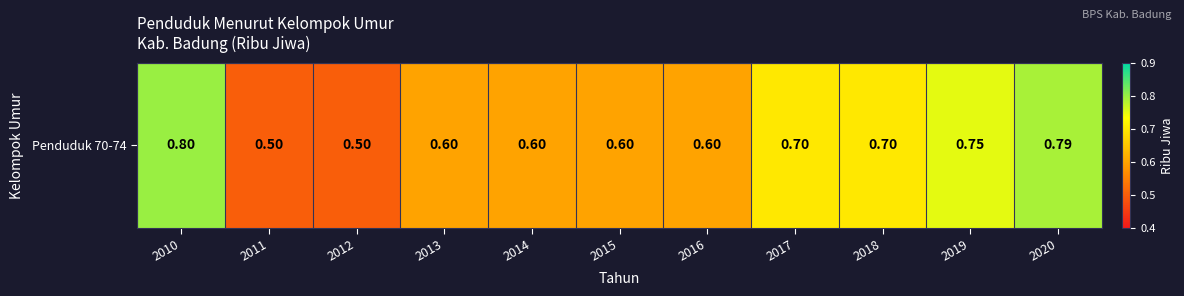

Reading left to right, what are all the values shown in this chart?

0.8	0.5	0.5	0.6	0.6	0.6	0.6	0.7	0.7	0.8	0.8